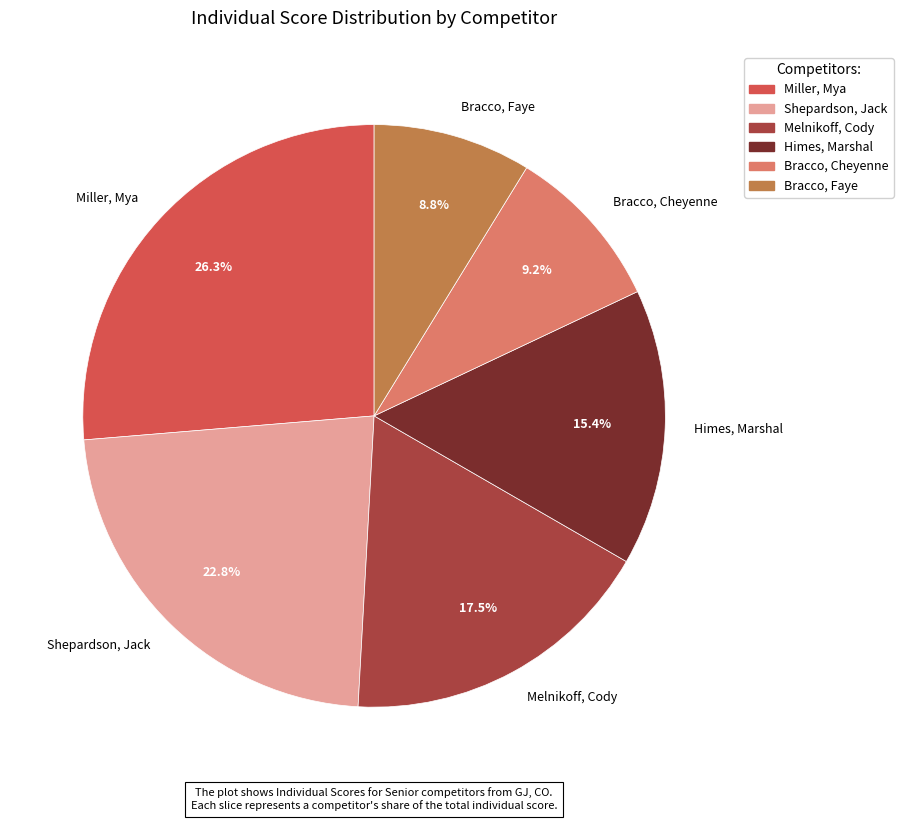

Is it true that Himes, Marshal is 15% of the pie?

True